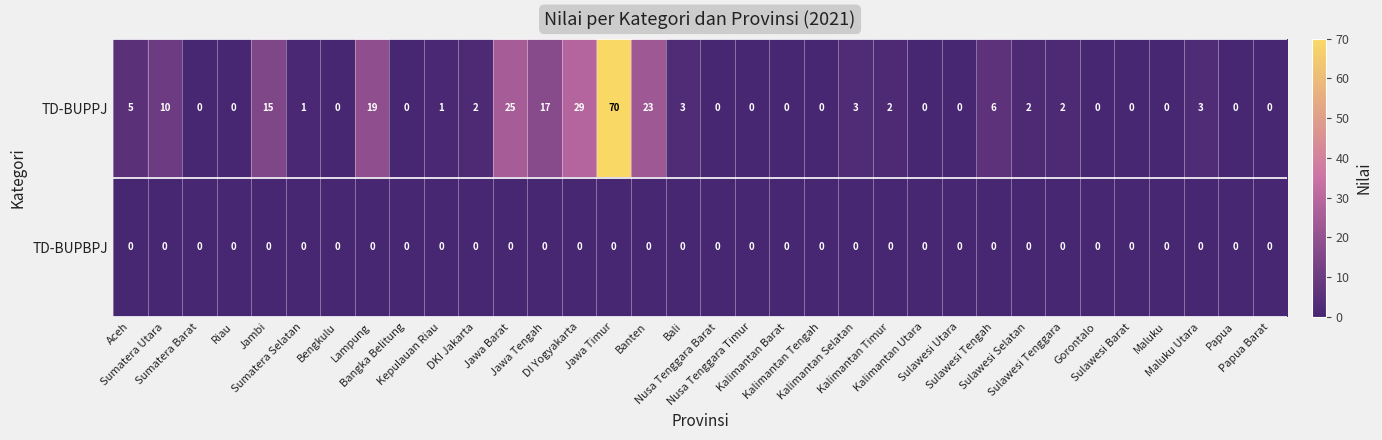

Which series has the largest total across all categories?

TD-BUPPJ